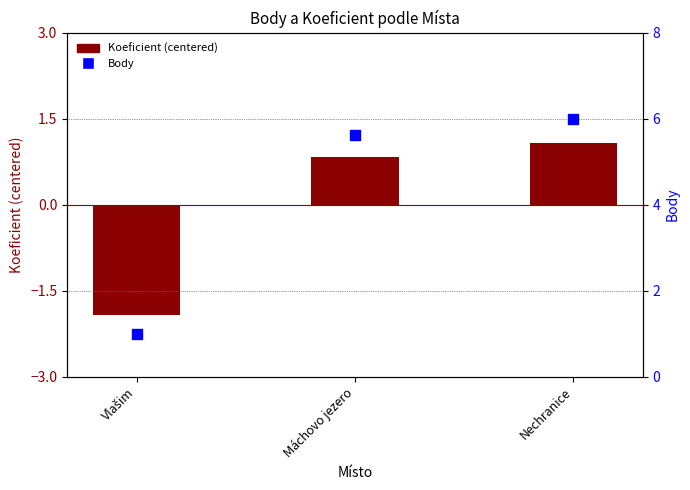

Which series reaches the minimum Y coordinate?

Koeficient (centered)